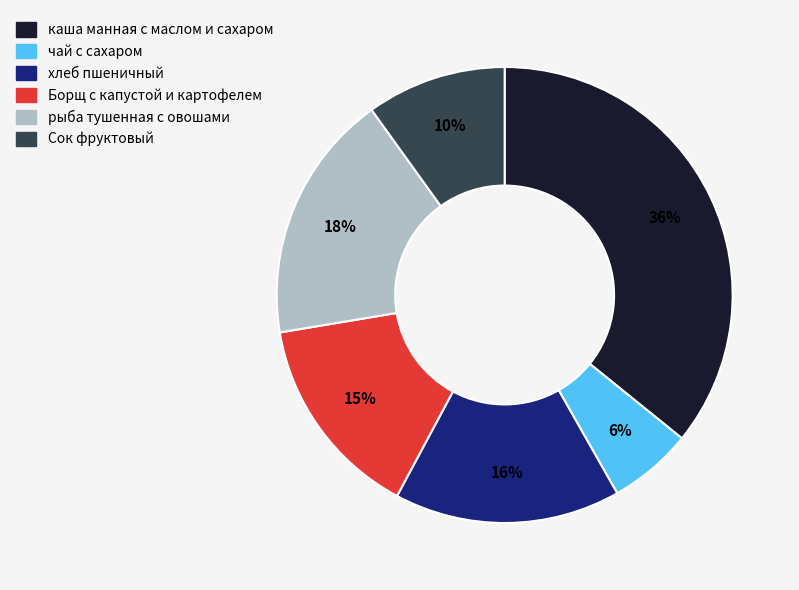

What is the ratio of the value at чай с сахаром to the value at рыба тушенная с овошами?

0.3